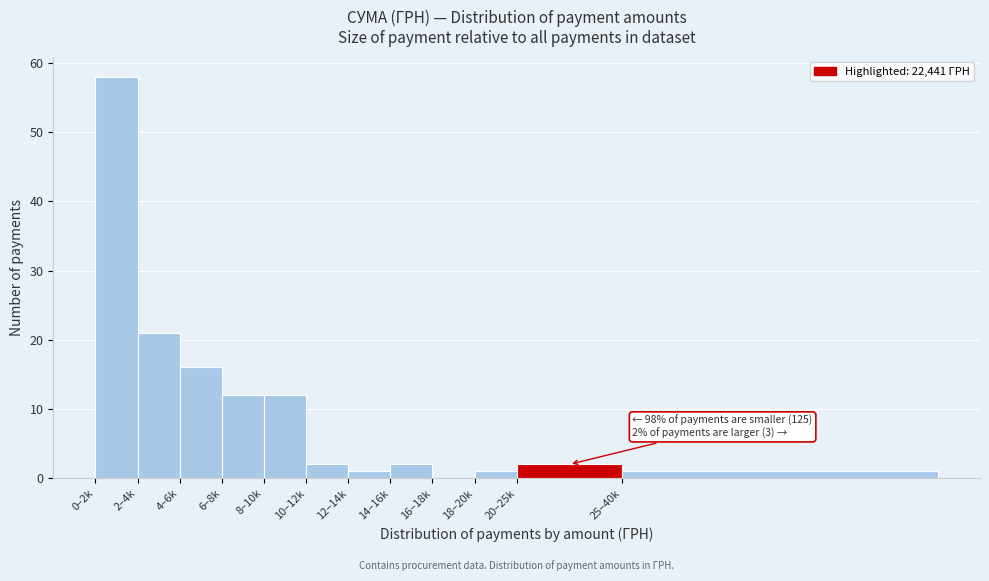

Reading left to right, what are all the values shown in this chart?

0–2k=58	2–4k=21	4–6k=16	6–8k=12	8–10k=12	10–12k=2	12–14k=1	14–16k=2	16–18k=0	18–20k=1	20–25k=2	25–40k=1